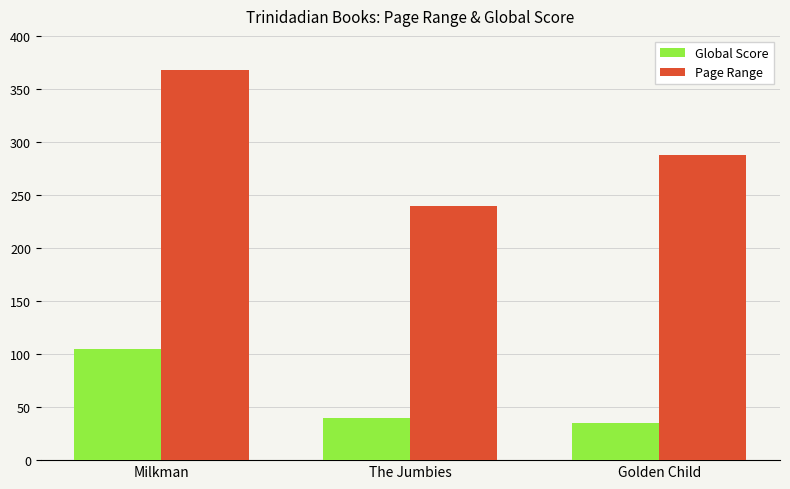

What is the value of the Page Range bar at the 2nd from the left?

240